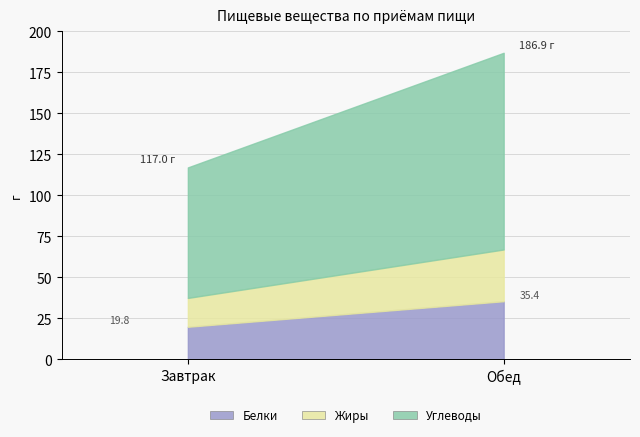

What is the maximum value for Белки?

35.4